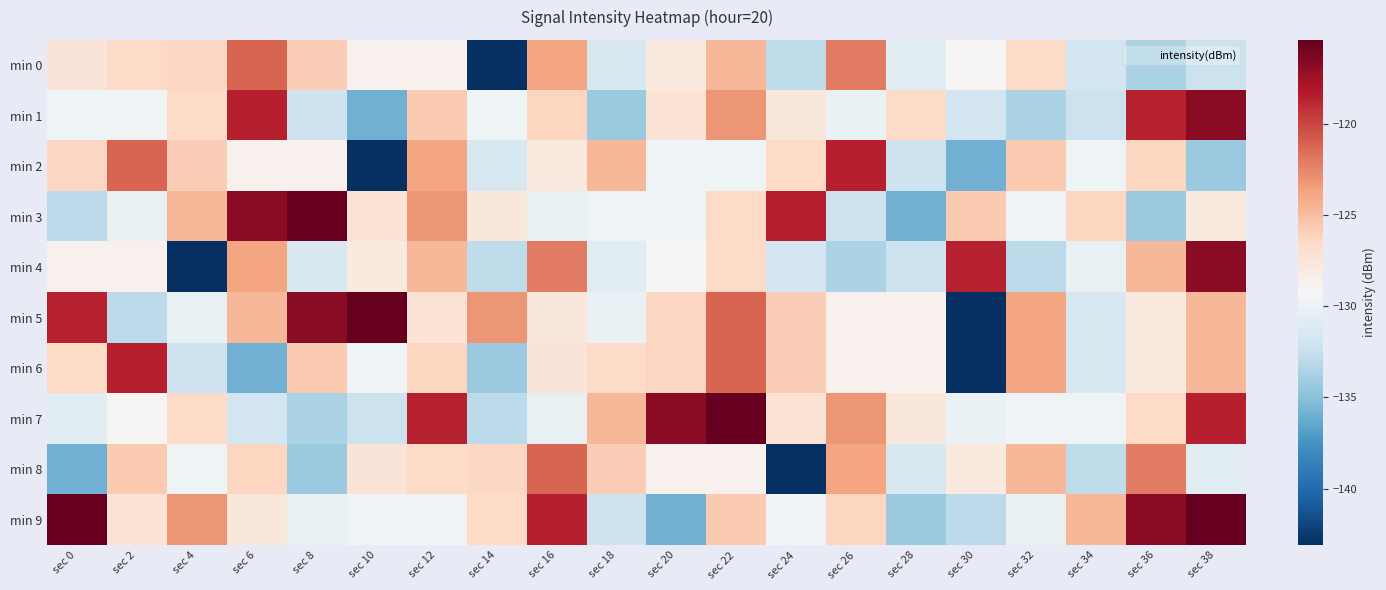

What is the difference between the highest and lowest values at sec 12?

11.3